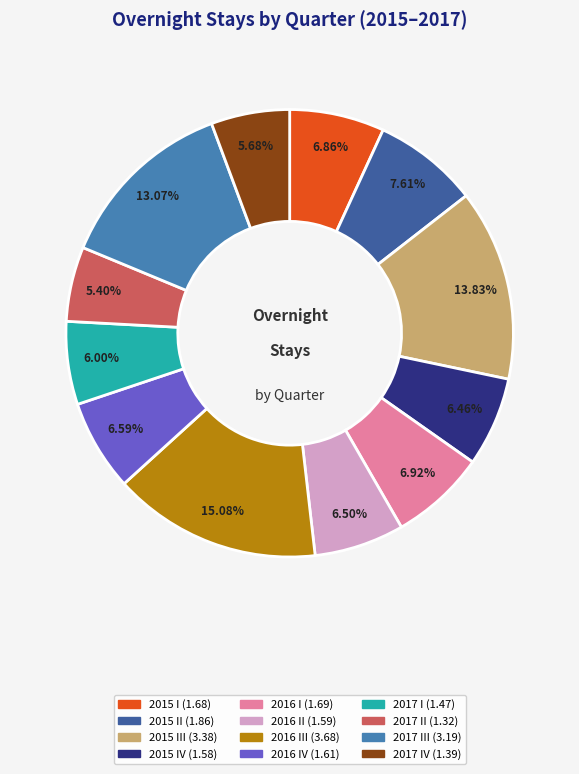

Does any single category account for the majority?

No